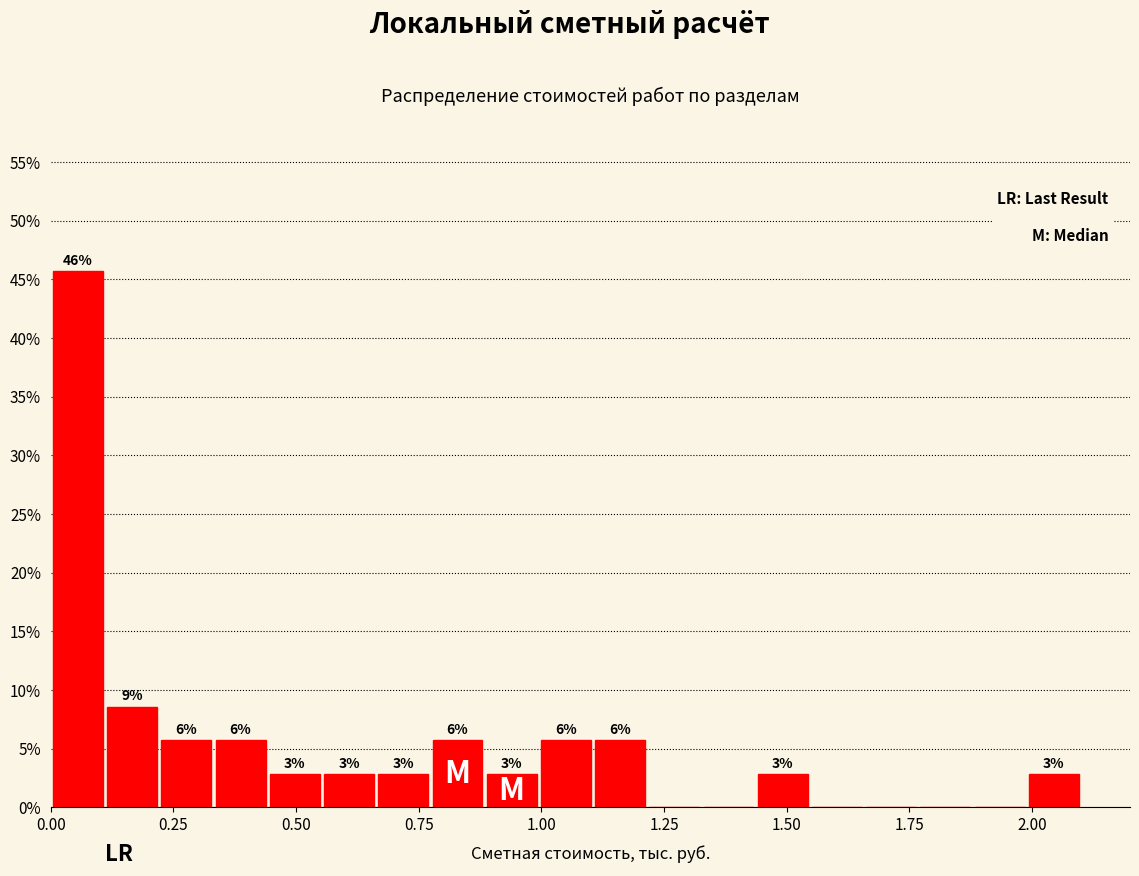

Read against the x-axis, roughly where is the centre of the tallest bar?

0.05